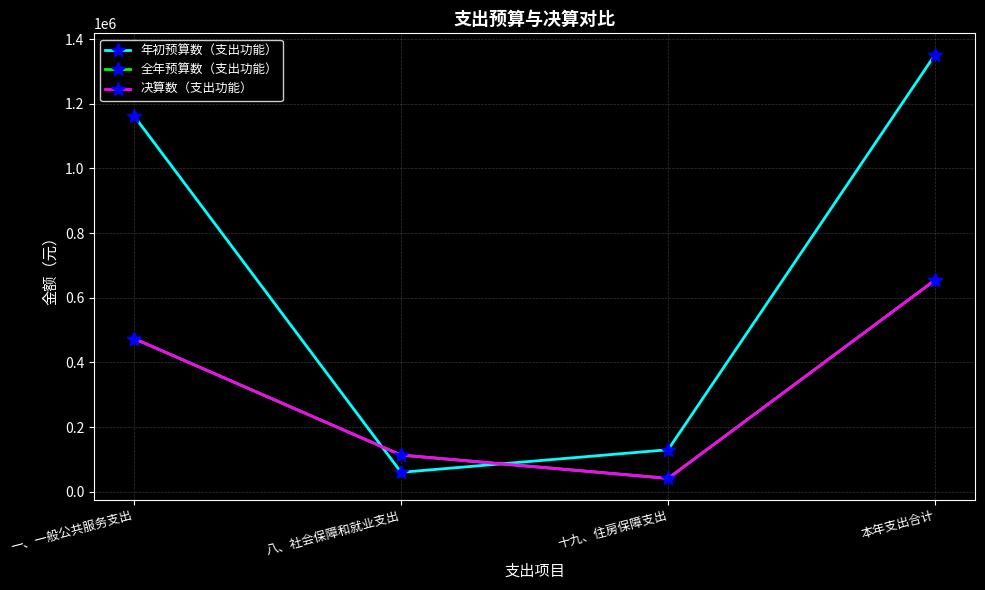

At how many categories does at least one series exceed 1320034?

1